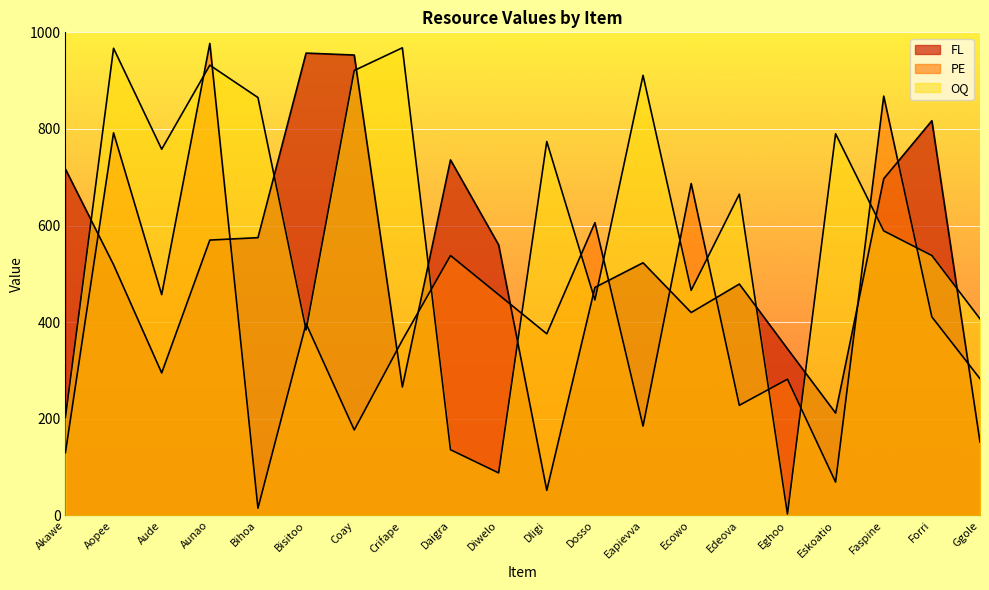

Which series has the largest total across all categories?

OQ